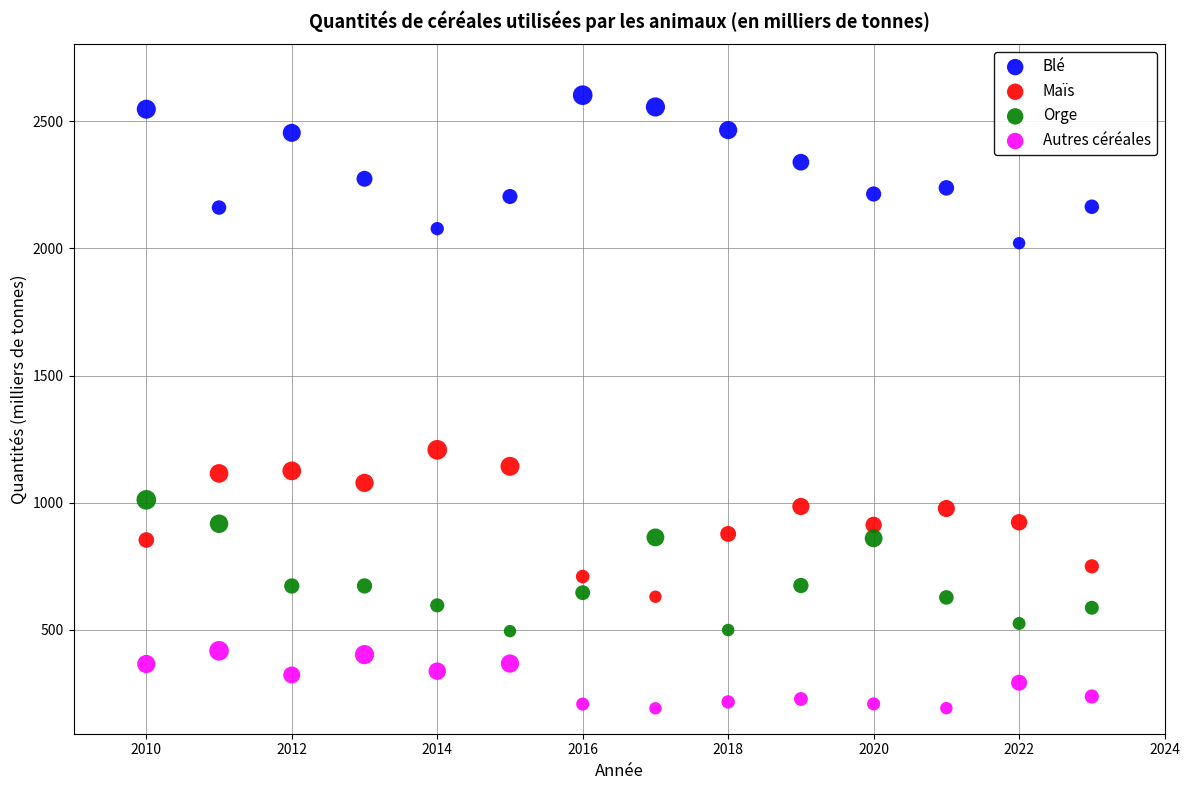

Which series reaches the maximum Y coordinate?

Blé